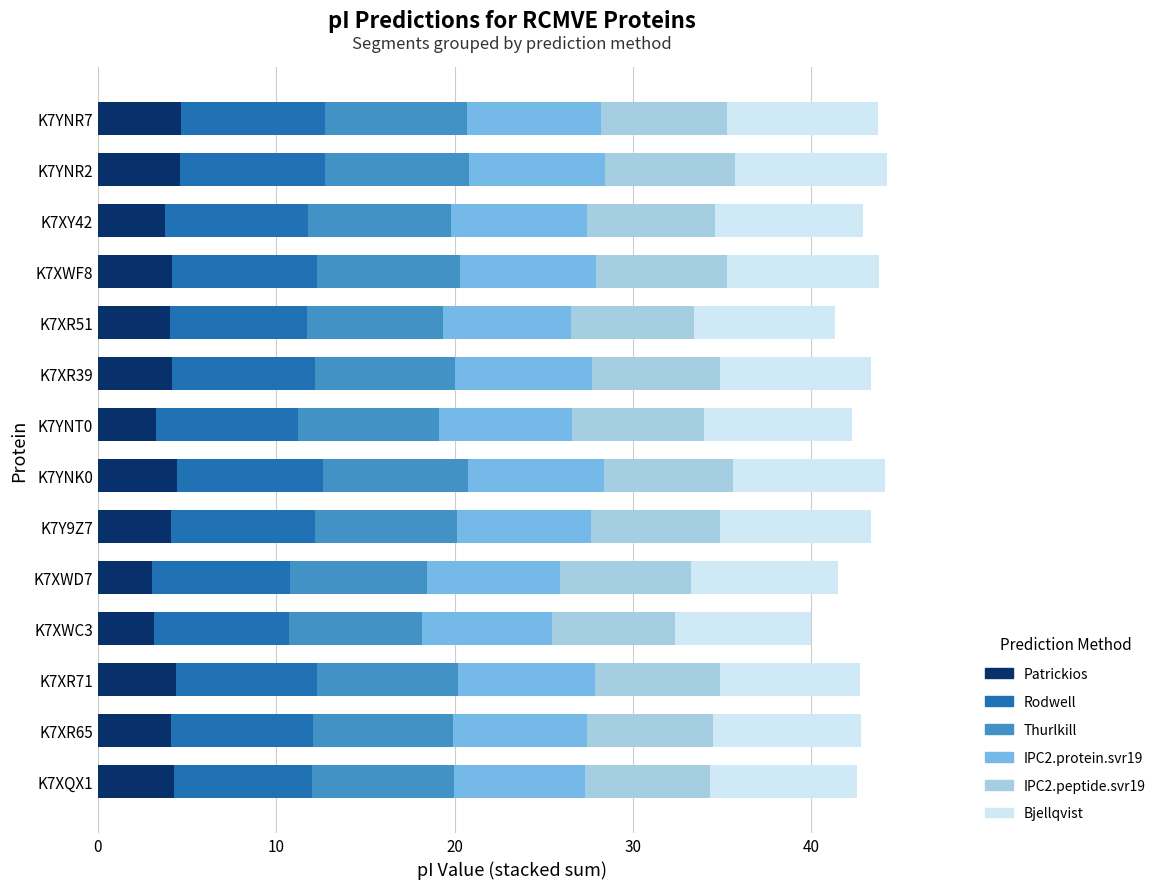

What is the sum of the Patrickios values at K7XY42 and K7XWF8?

7.9